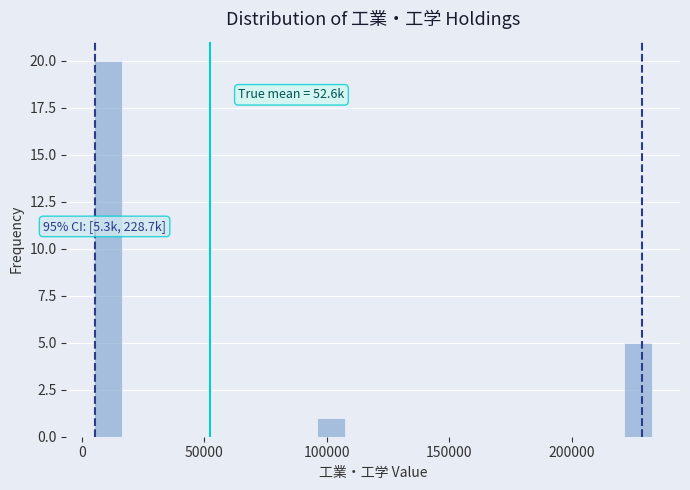

Around what value on the x-axis is the tallest bar? Give the approximate position of its centre, as read against the axis.

10000